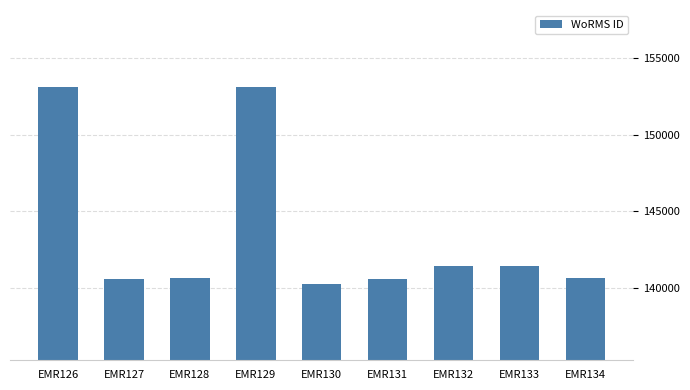

What is the value of the 4th bar from the left?

153087